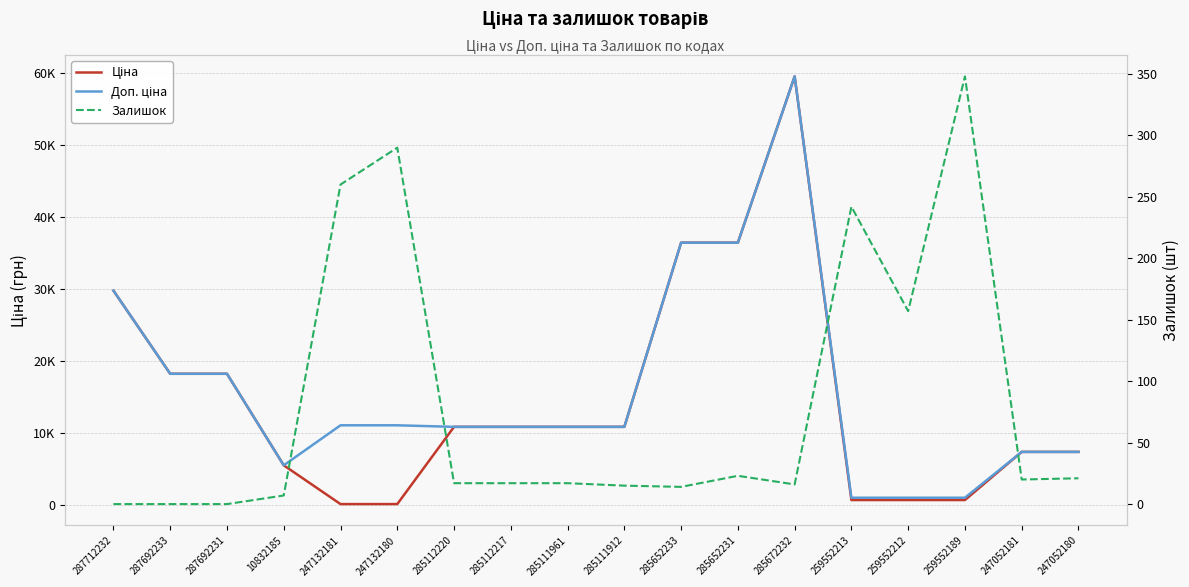

At which label is Залишок closest to 174?

259552212